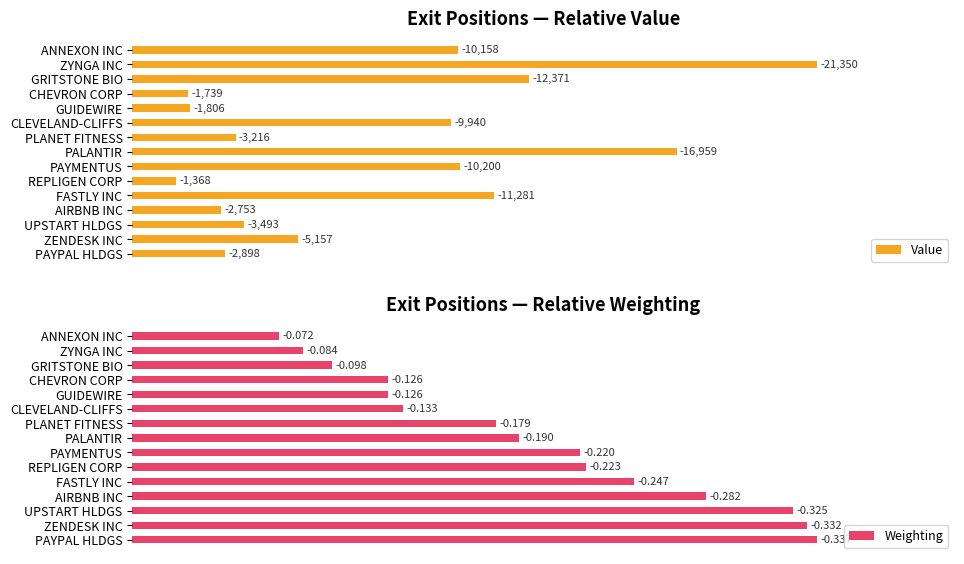

Is the value of Weighting at GUIDEWIRE greater than the value of Value at FASTLY INC?

No